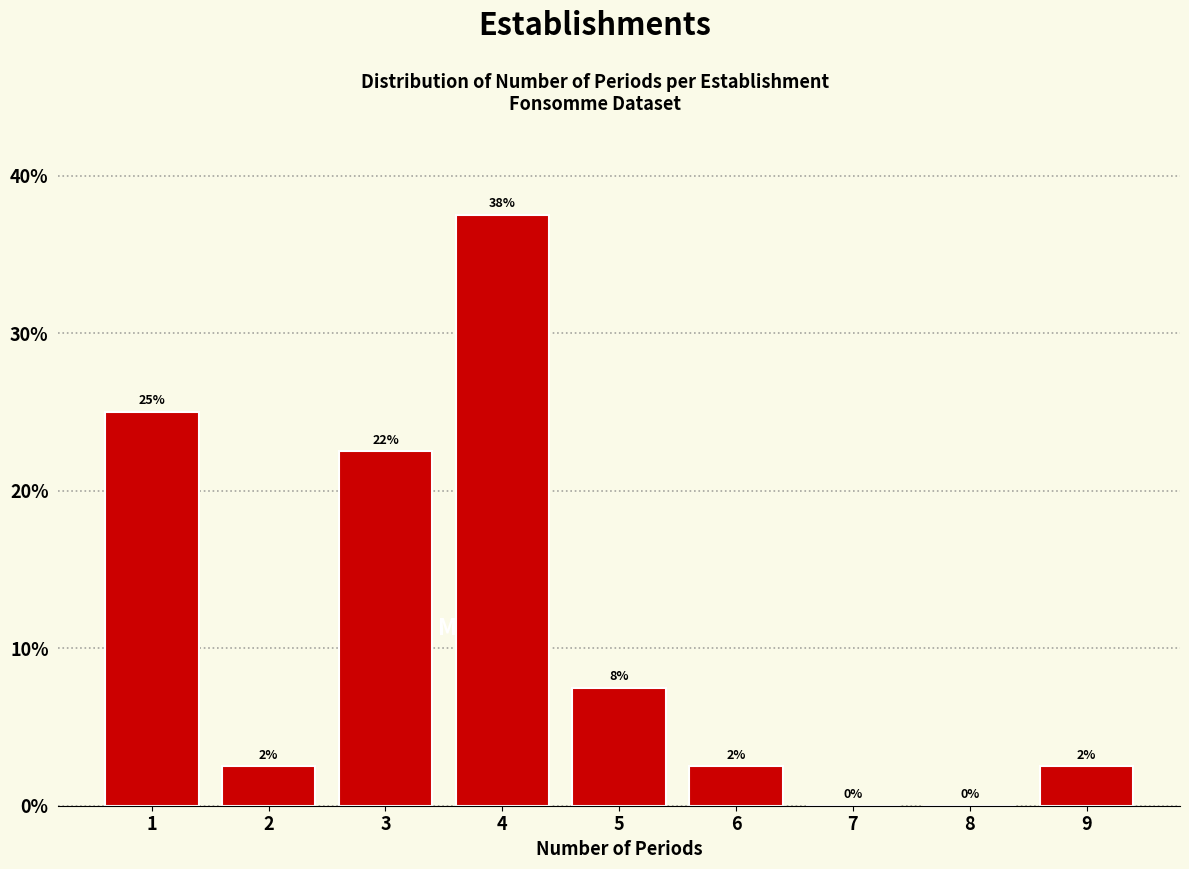

Are the bars horizontal?

No